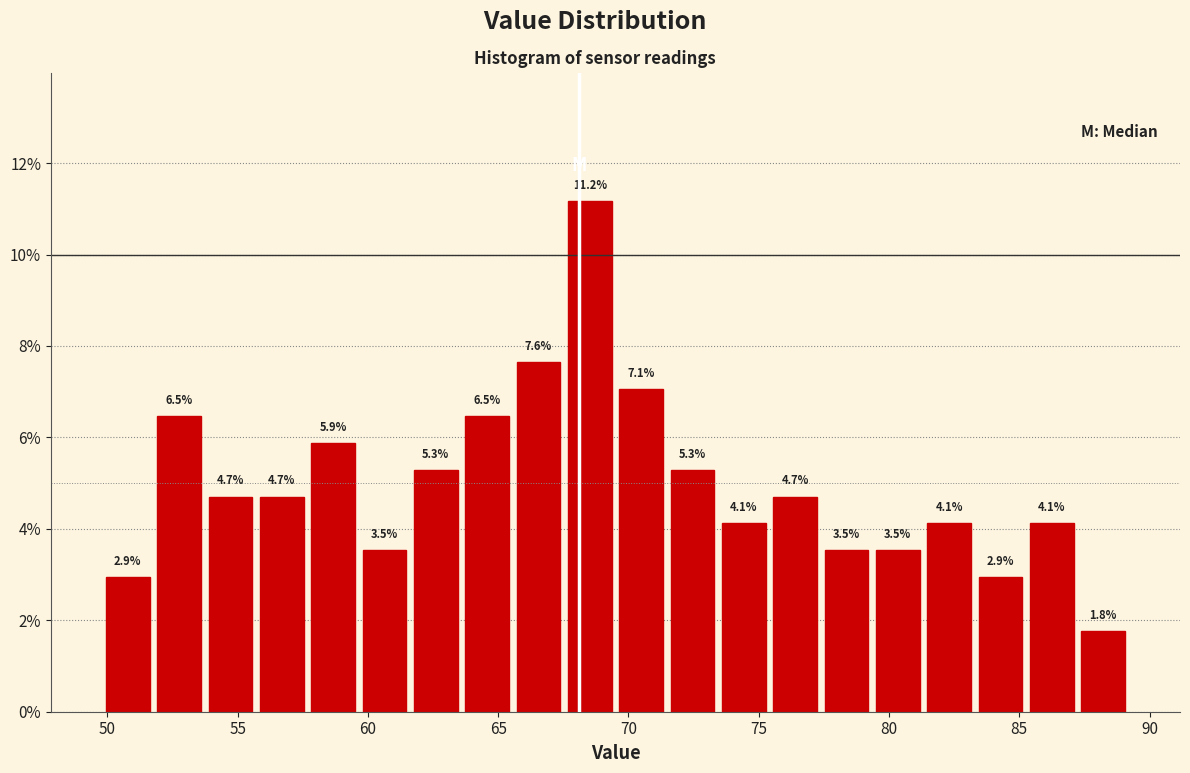

Around what value on the x-axis is the tallest bar? Give the approximate position of its centre, as read against the axis.

68.5